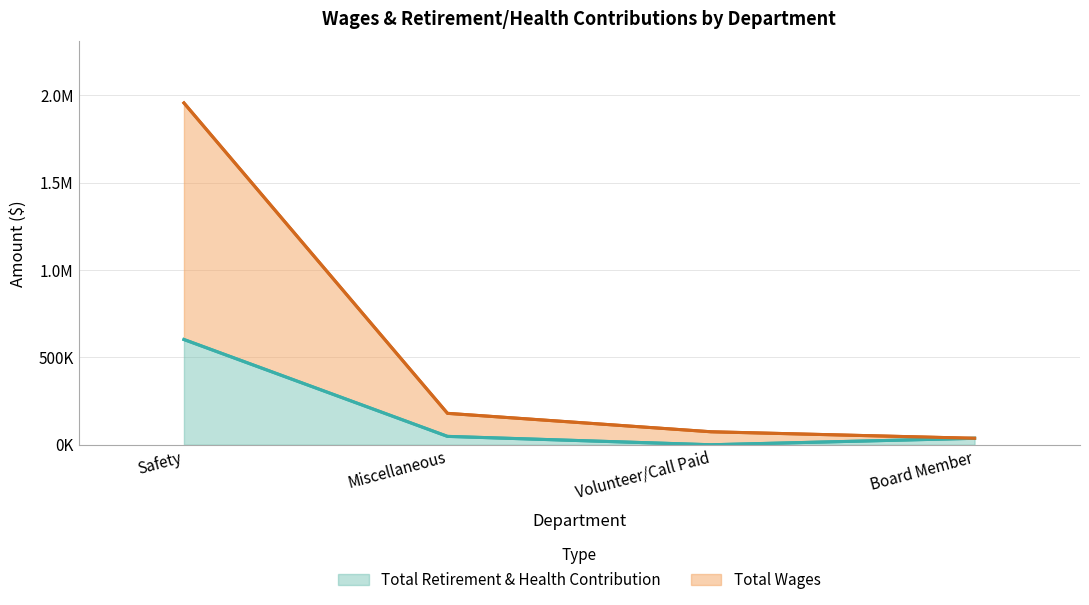

True or false: Total Retirement & Health Contribution has a value of 37016 at Board Member.

True